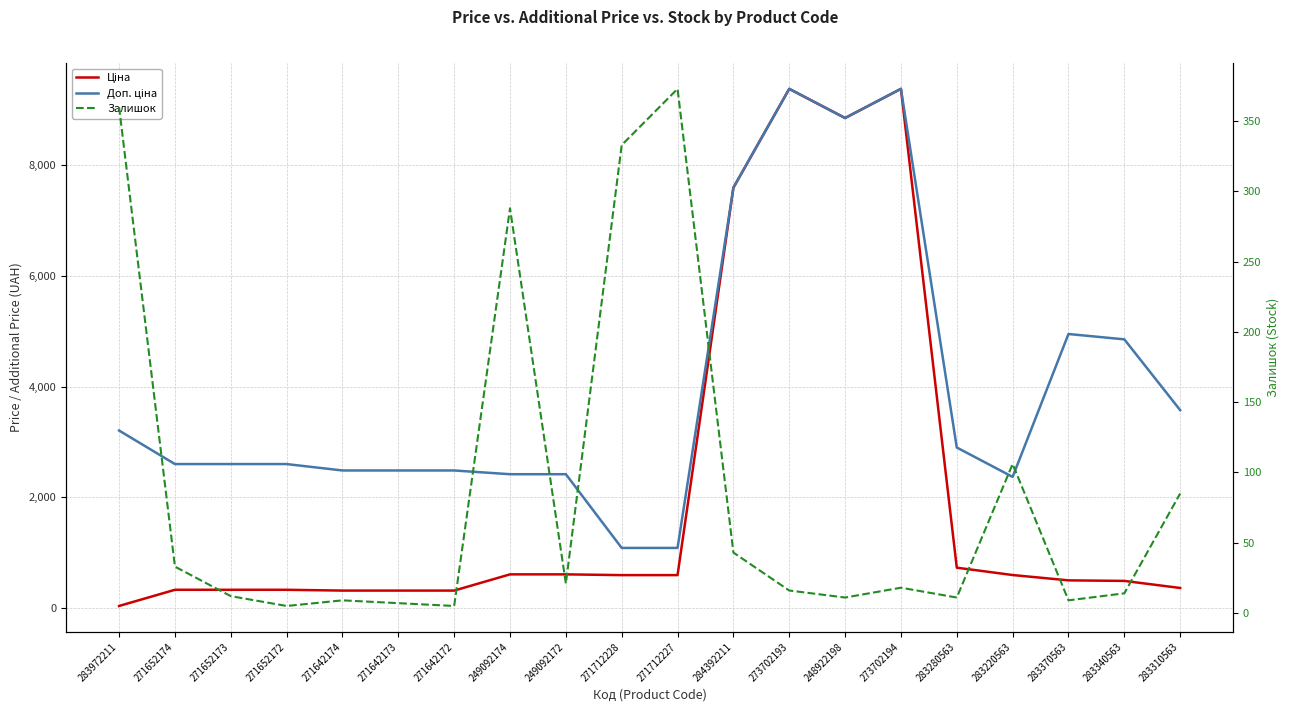

What is the difference between the highest and lowest values at 271652172?

2593.3